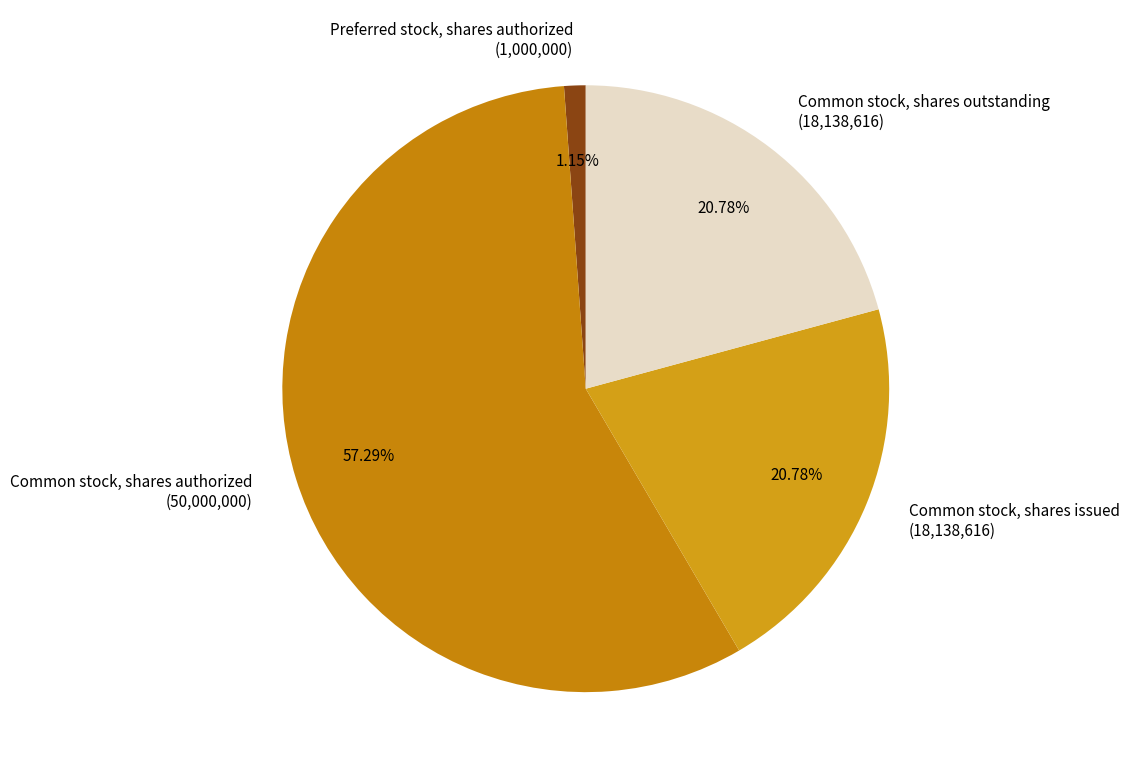

How many segments does this pie chart have?

4